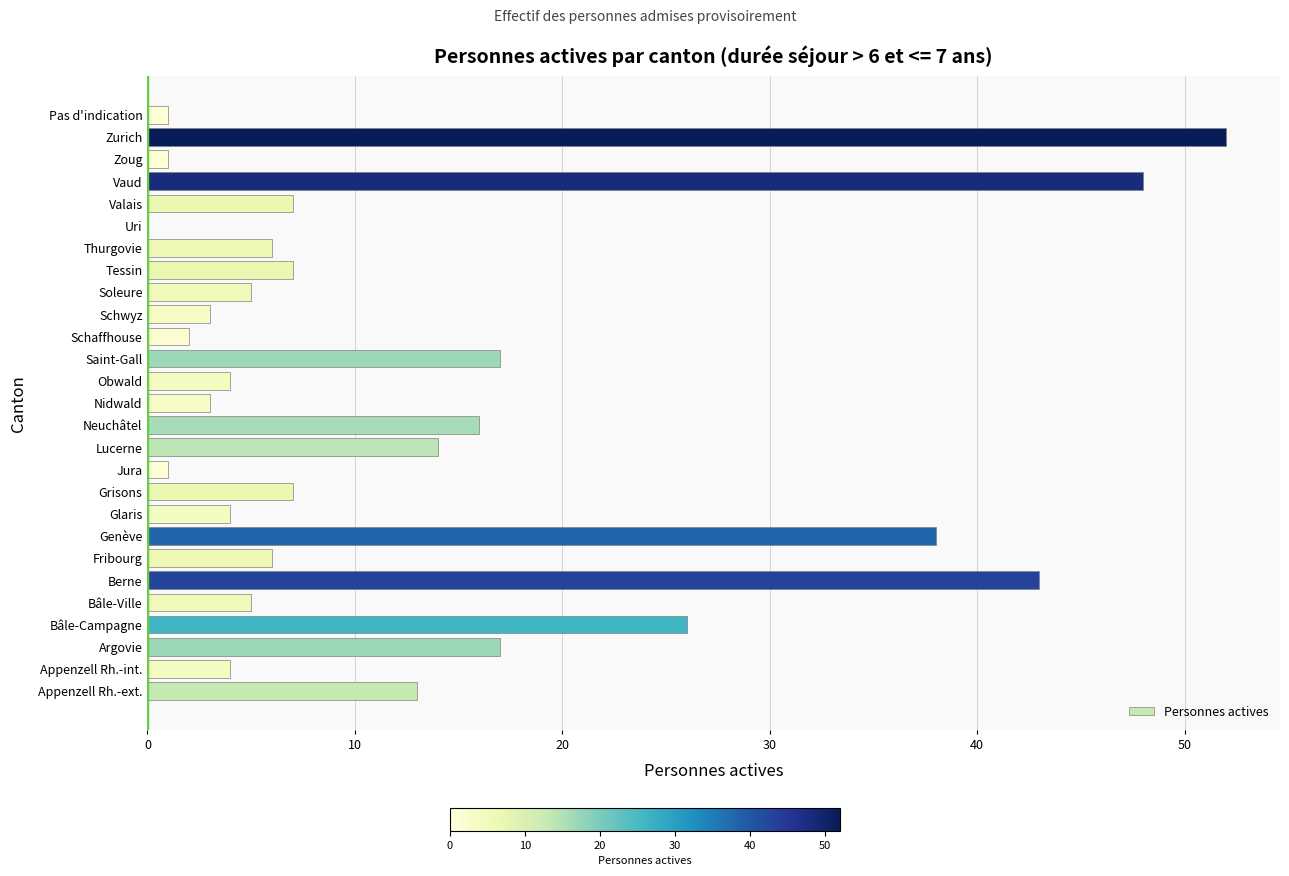

Which category has the highest value across all series?

Zurich